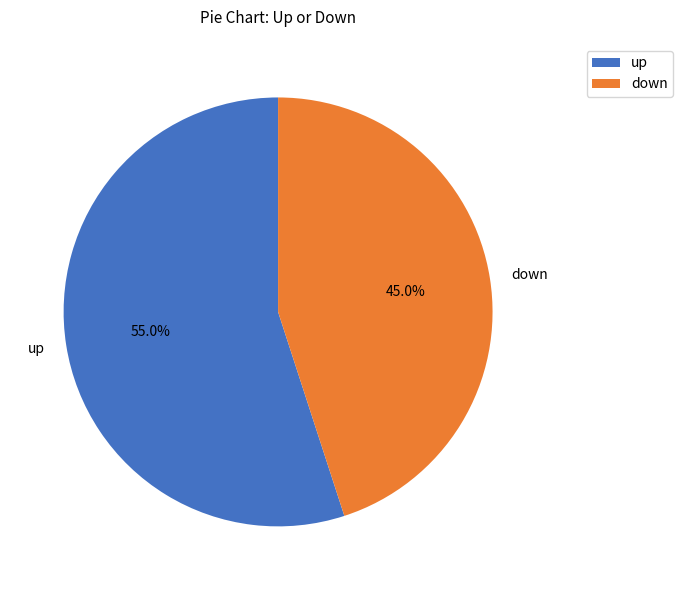

How many segments does this pie chart have?

2